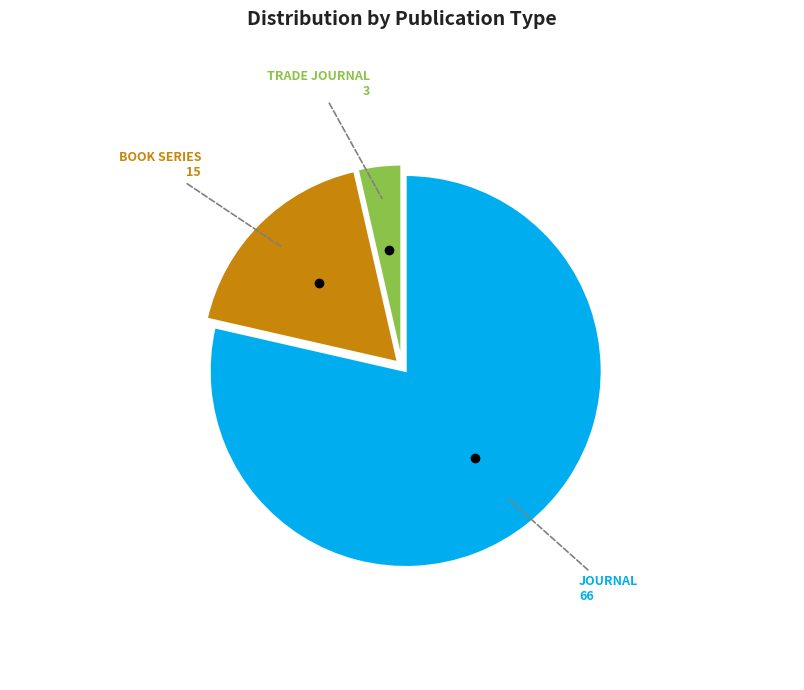

Does any single category account for the majority?

Yes